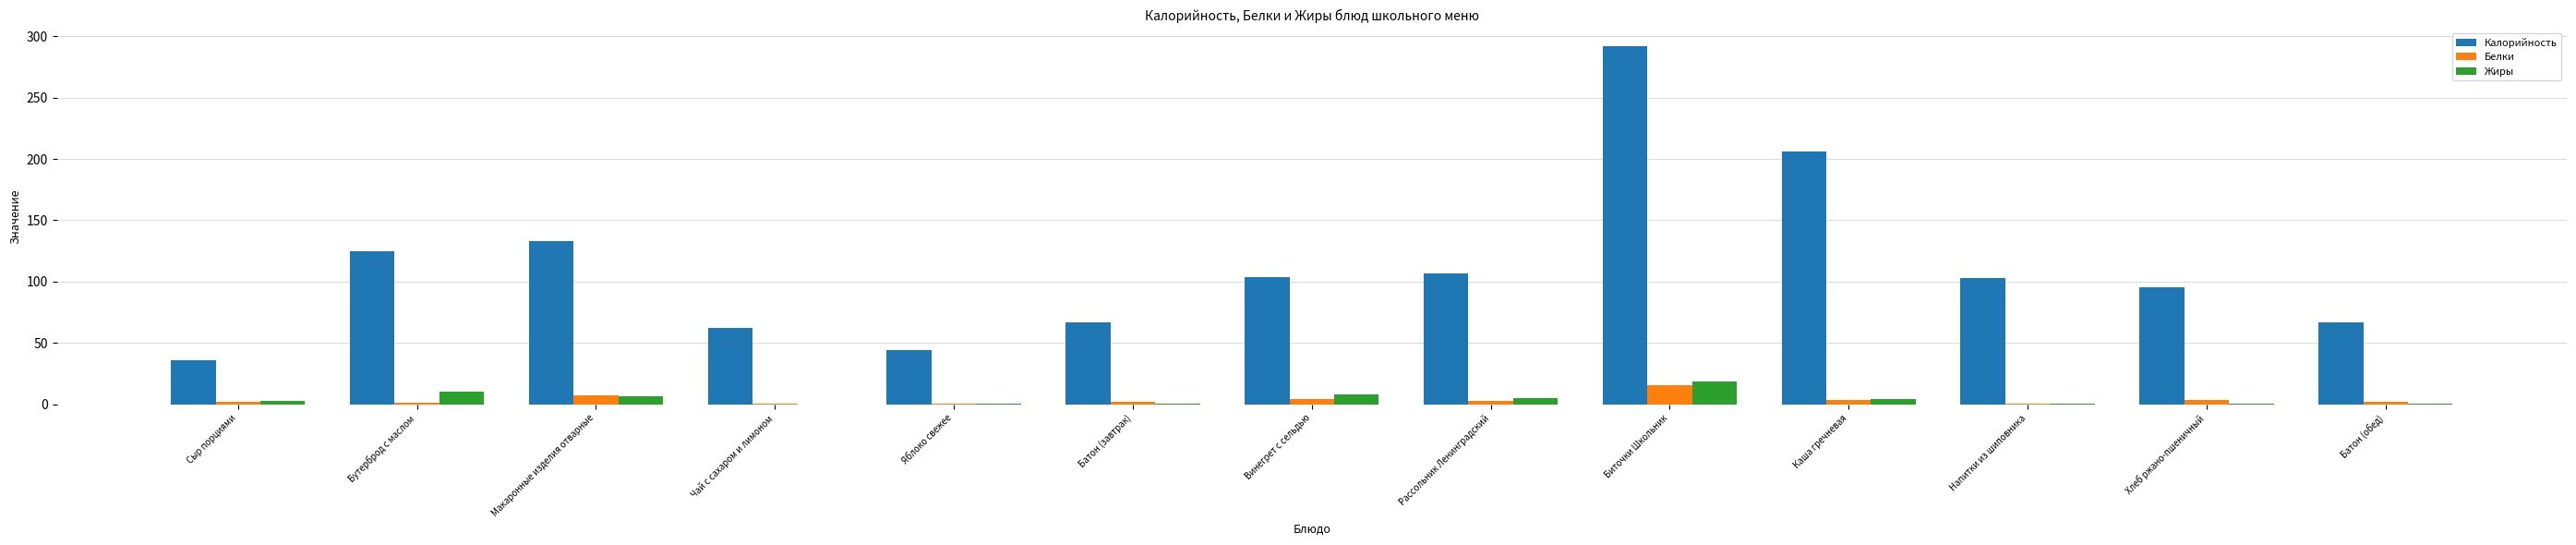

Which series changed the most between Хлеб ржано-пшеничный and Батон (обед)?

Калорийность